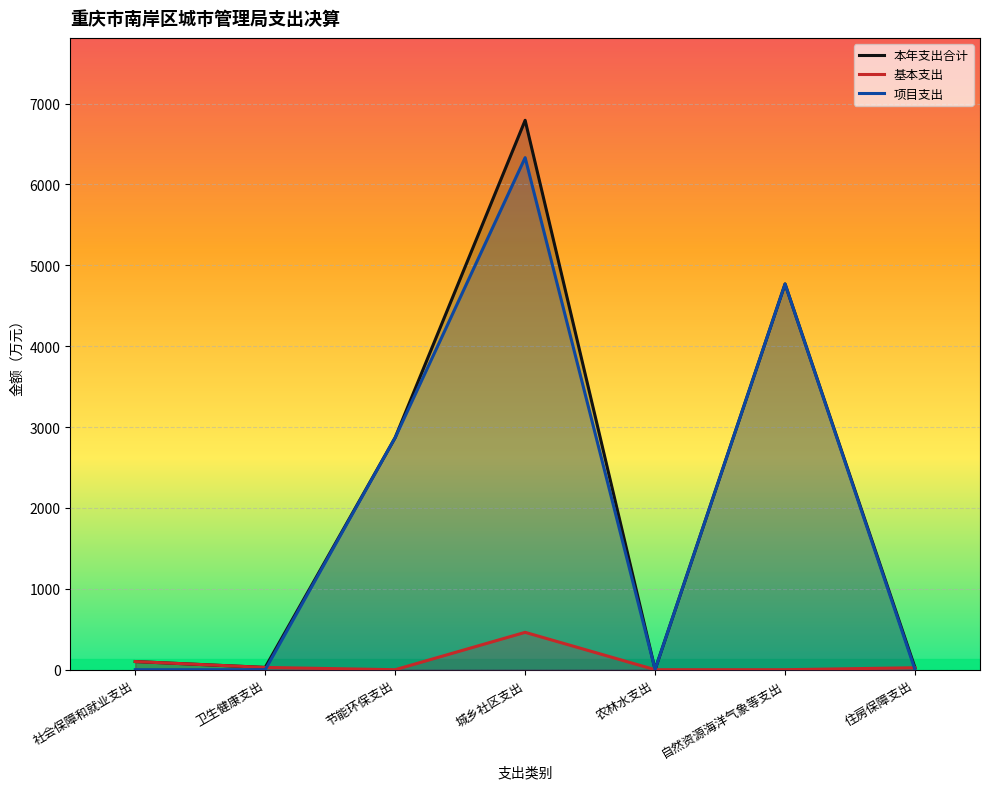

What is the spread (max minus min) of values at 卫生健康支出?

28.1